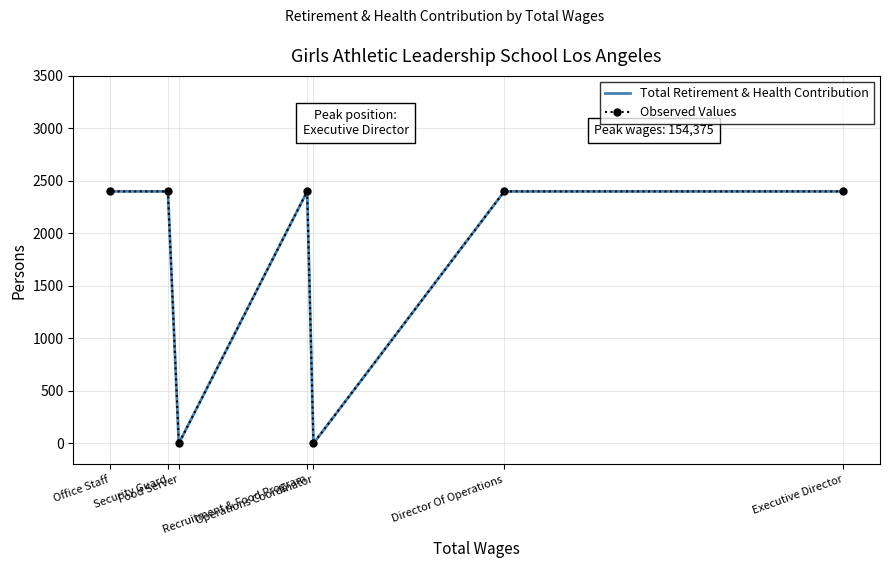

Count the number of categories in the chart.

7